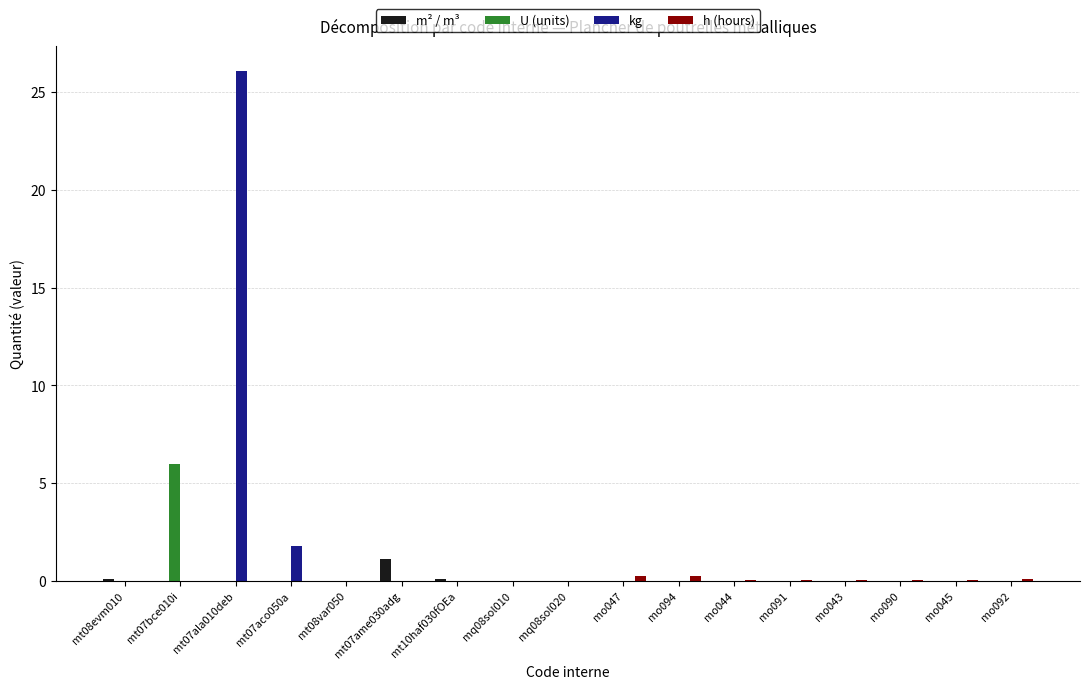

The value of U (units) at mo044 is 2.4. True or false?

False